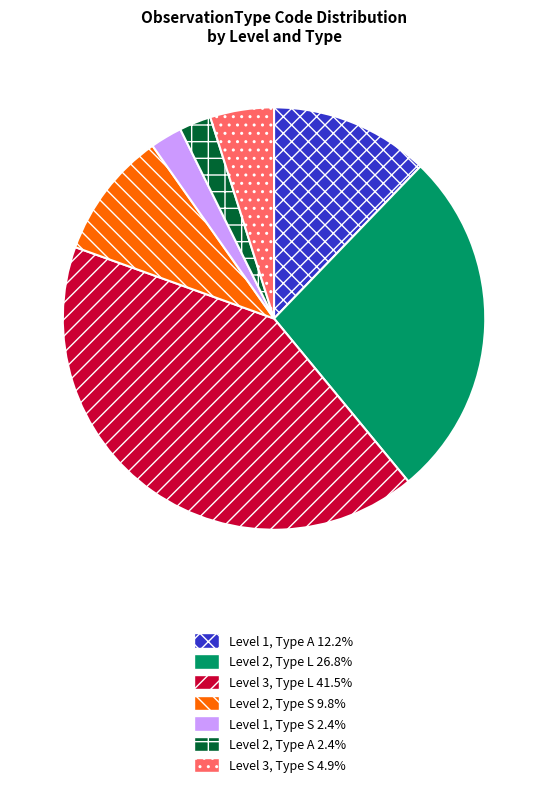

Do Level 3, Type L 41.5% and Level 2, Type S 9.8% together represent more than half of the pie?

Yes